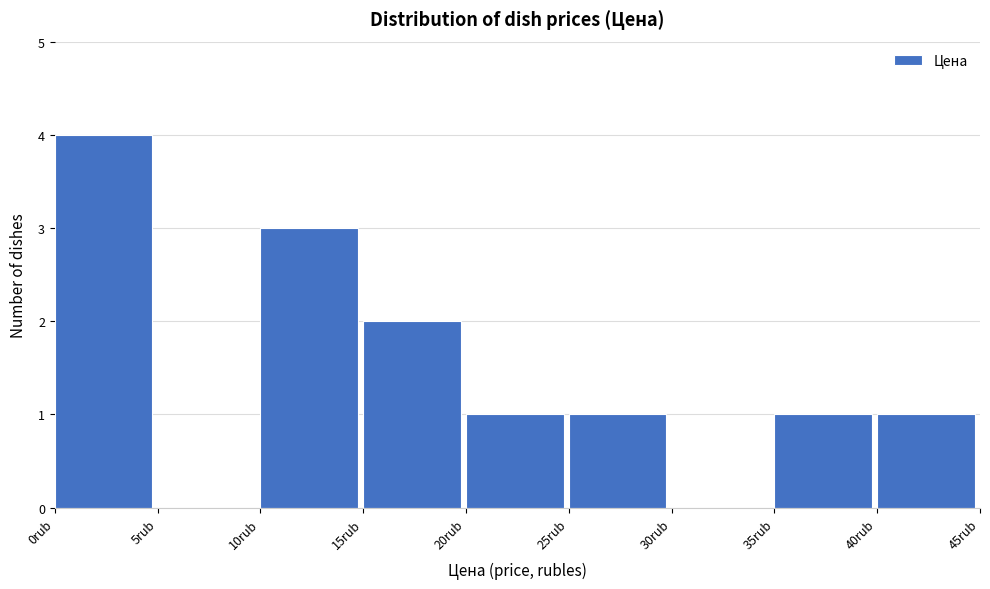

What is the height of the bar covering 0 to 5 on the x-axis? The values are not printed on the chart, so give them approximately, as read against the axis.

4